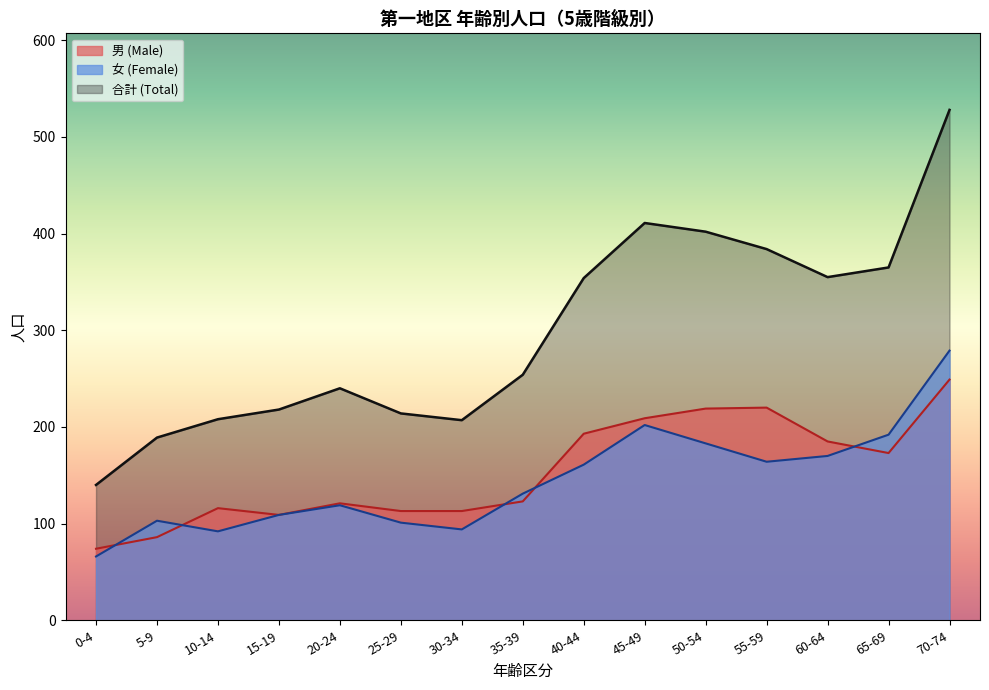

Read the 合計 (Total) value at 15-19, to the nearest 10.

220